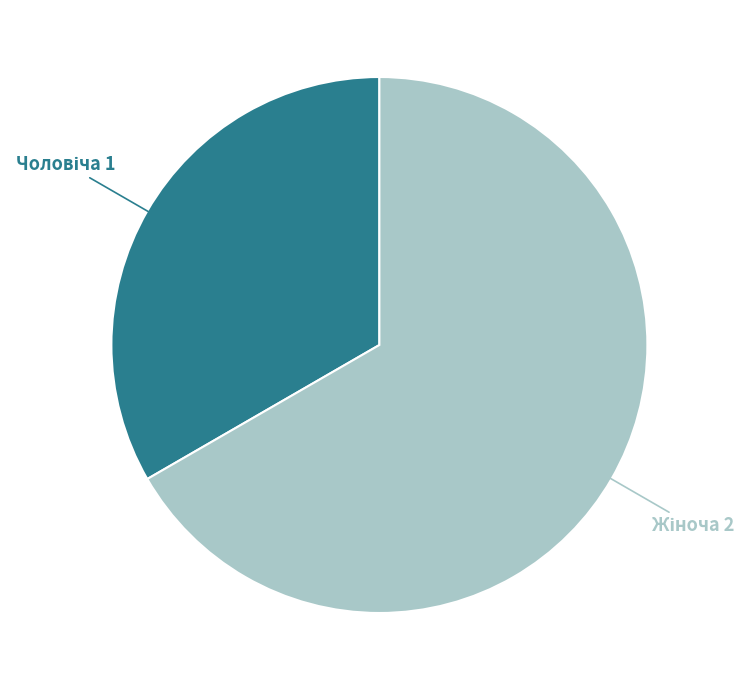

Is there a majority slice in this chart?

Yes